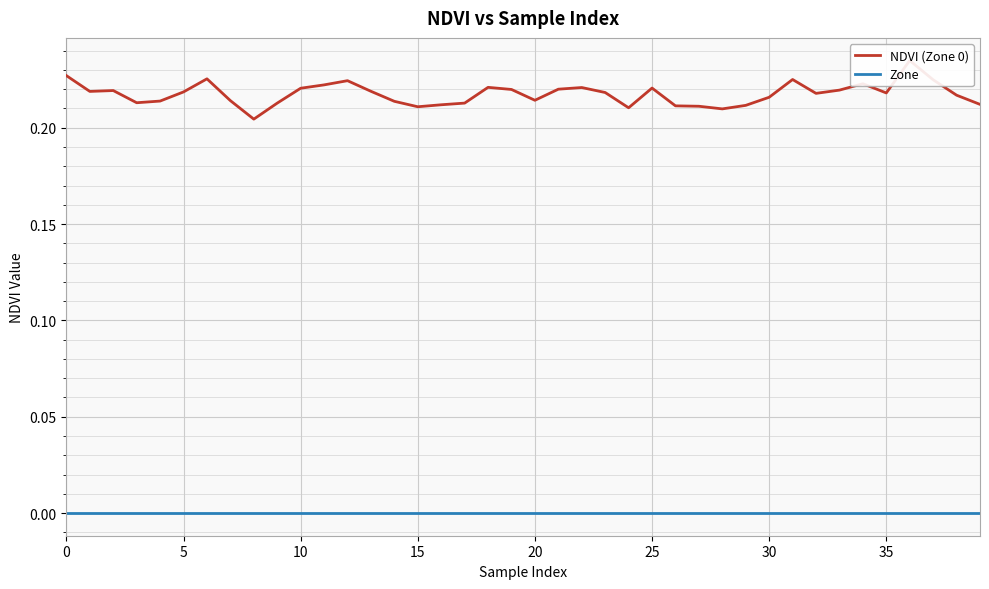

Which label corresponds to the largest value in the chart?

36